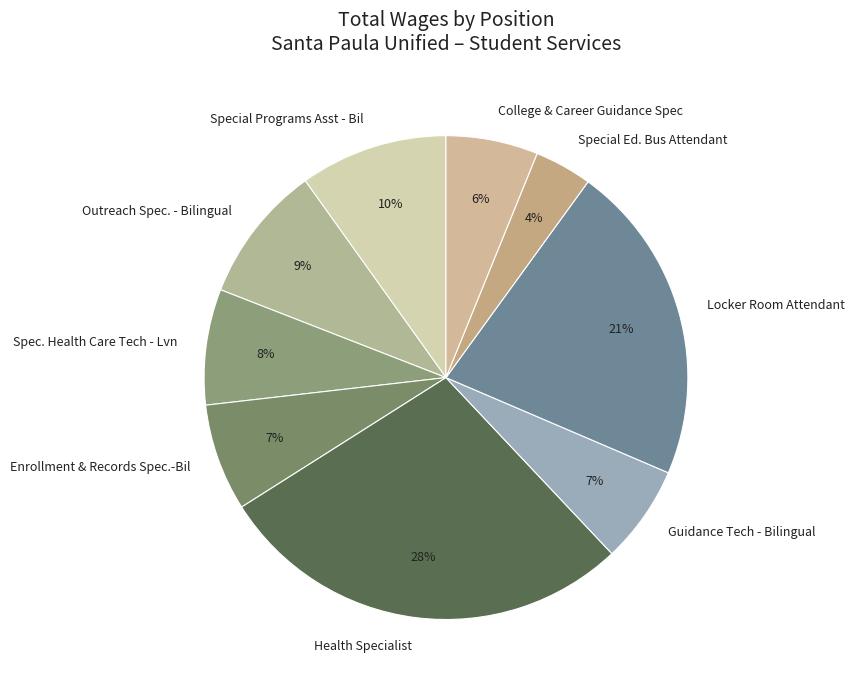

To the nearest percent, what is the difference between the Spec. Health Care Tech - Lvn and Enrollment & Records Spec.-Bil slice percentages?

1%